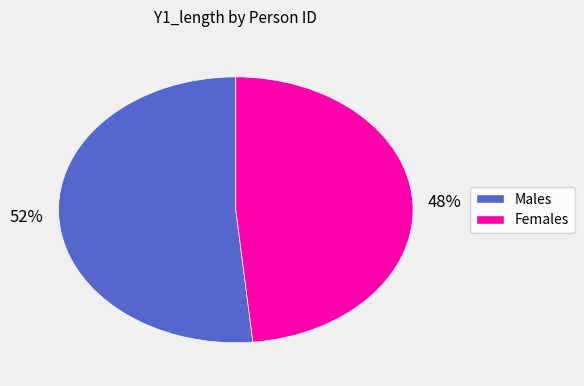

Is there any slice that represents more than half of the pie?

Yes